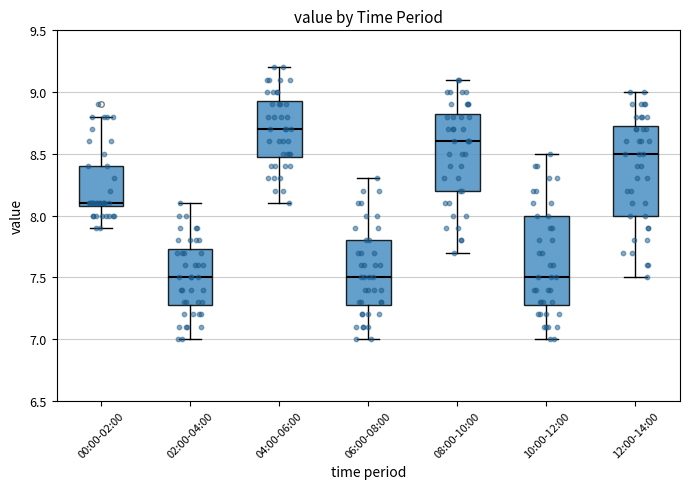

Reading left to right, read every box against the y-axis: the position of its median line, the range the box covers, and the ends of its whiskers. The values are not printed on the chart, so give them approximately, as read against the axis.

00:00-02:00: median 8.10 (just above the box's lower edge), box 8.10 to 8.40, whiskers 7.90 to 8.80
02:00-04:00: median 7.50, box 7.30 to 7.75, whiskers 7.00 to 8.10
04:00-06:00: median 8.70, box 8.50 to 8.95, whiskers 8.10 to 9.20
06:00-08:00: median 7.50, box 7.30 to 7.80, whiskers 7.00 to 8.30
08:00-10:00: median 8.60, box 8.20 to 8.85, whiskers 7.70 to 9.10
10:00-12:00: median 7.50, box 7.30 to 8.00, whiskers 7.00 to 8.50
12:00-14:00: median 8.50, box 8.00 to 8.75, whiskers 7.50 to 9.00